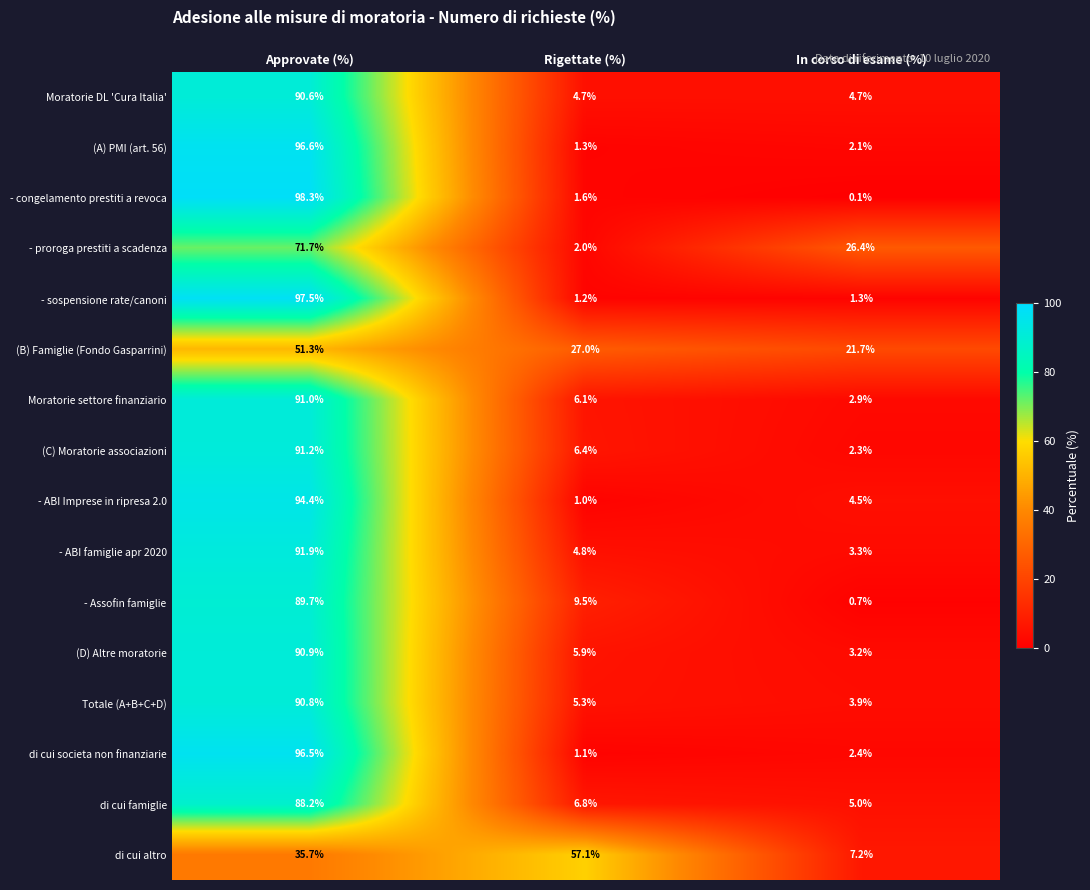

What is the difference between the - congelamento prestiti a revoca values at Approvate (%) and Rigettate (%)?

96.7